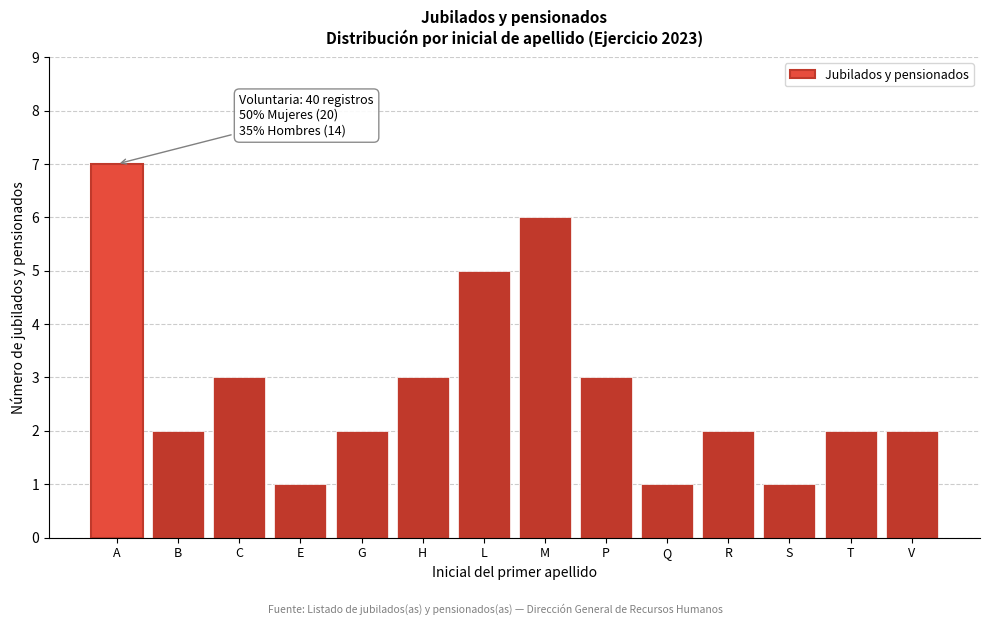

Reading left to right, list all the values displayed in this chart.

A=7	B=2	C=3	E=1	G=2	H=3	L=5	M=6	P=3	Q=1	R=2	S=1	T=2	V=2